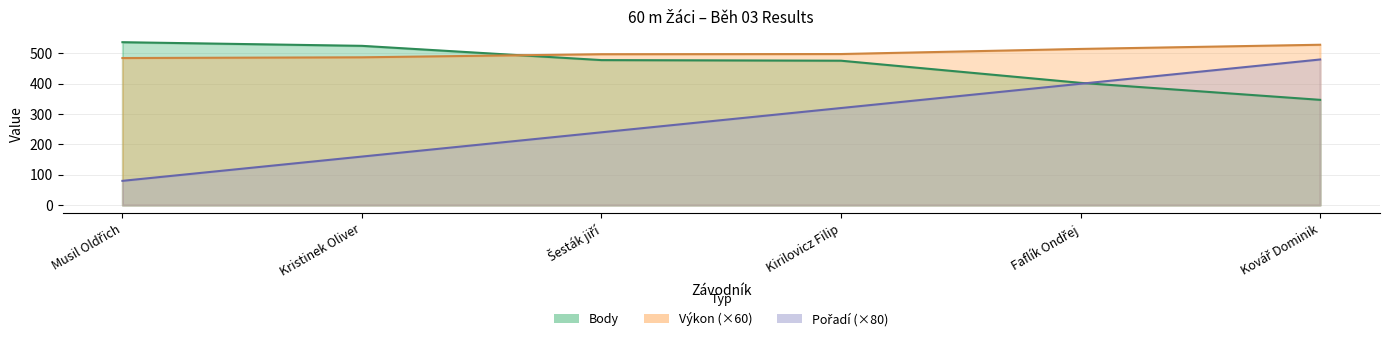

Is it true that Body equals 537.0 at Musil Oldřich?

True